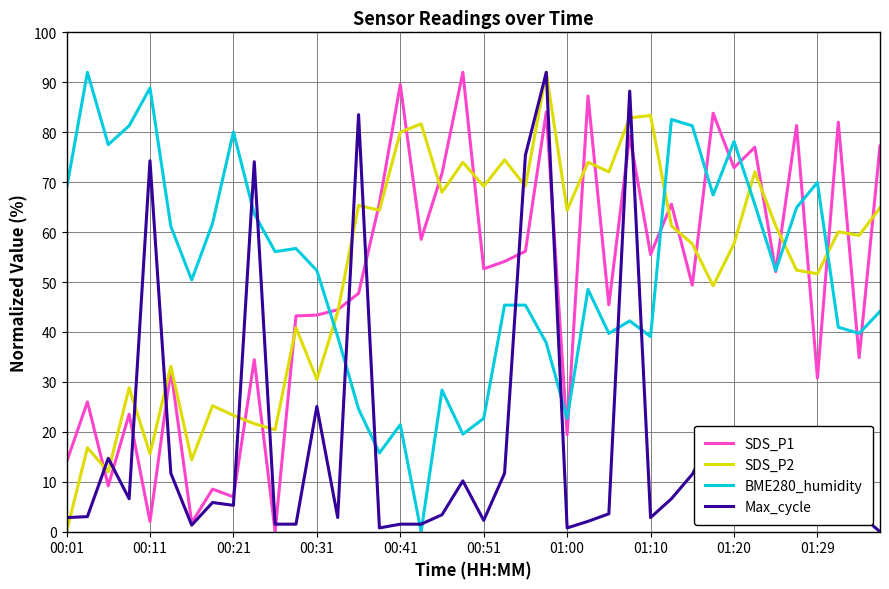

What is the maximum value shown in the chart?

92.0